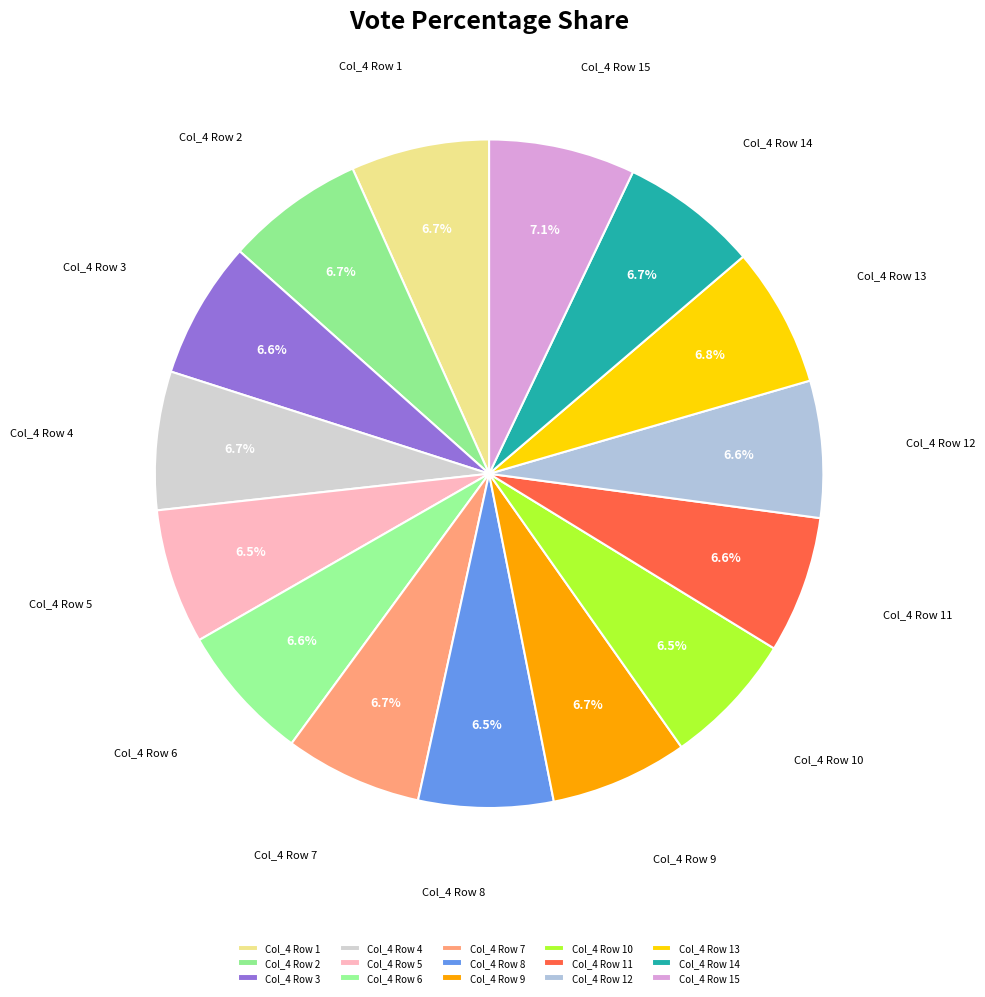

How many segments does this pie chart have?

15